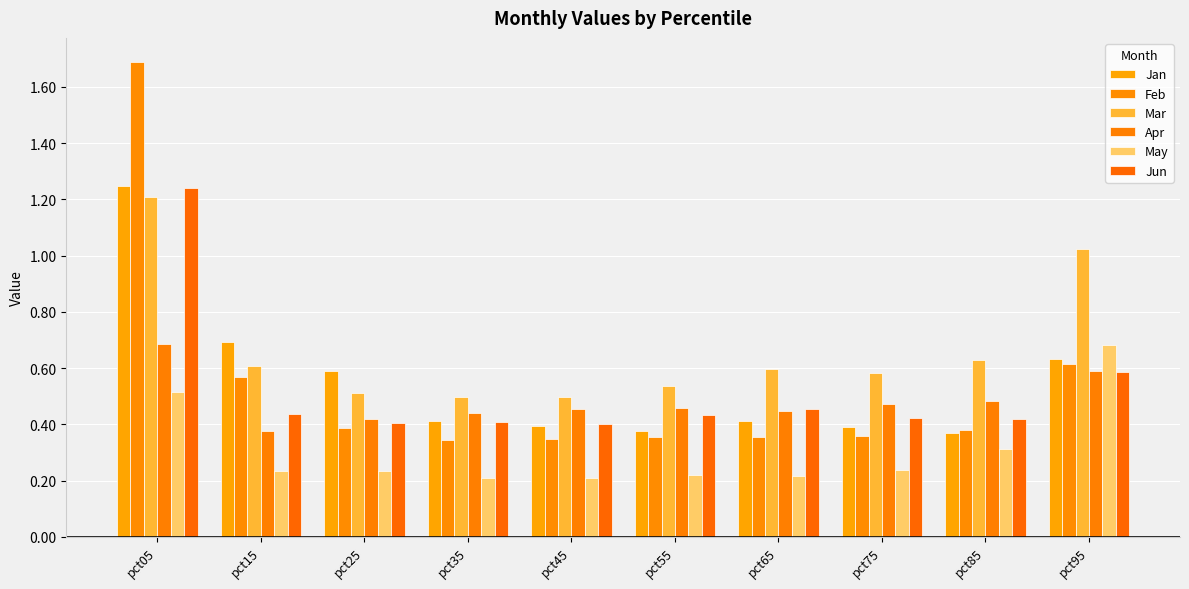

The Jun series shows 0.6 at pct95. True or false?

True